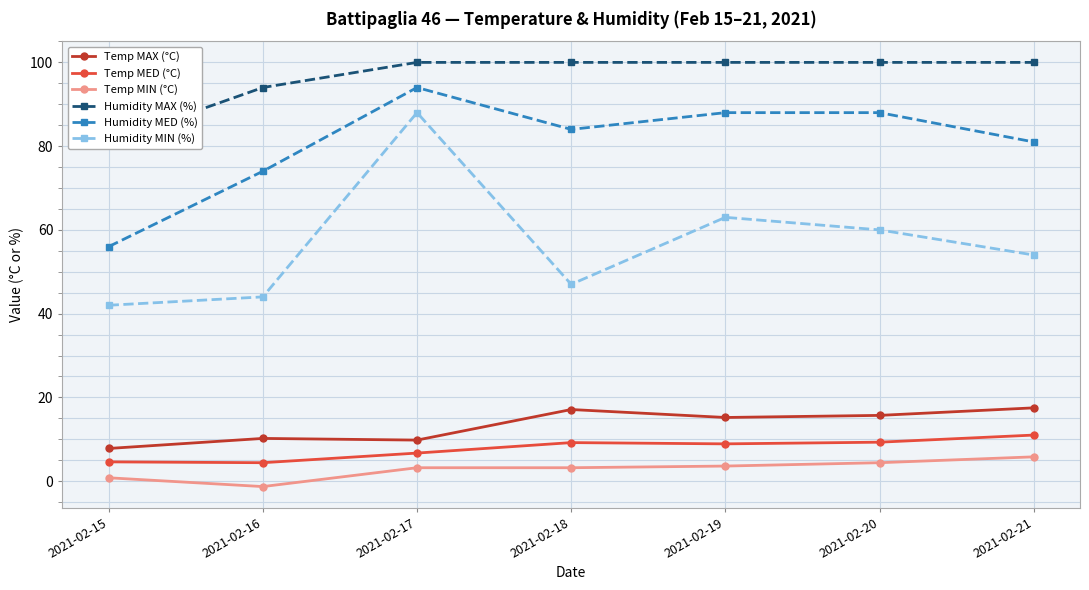

How many positive values does the Temp MIN (°C) series have?

6